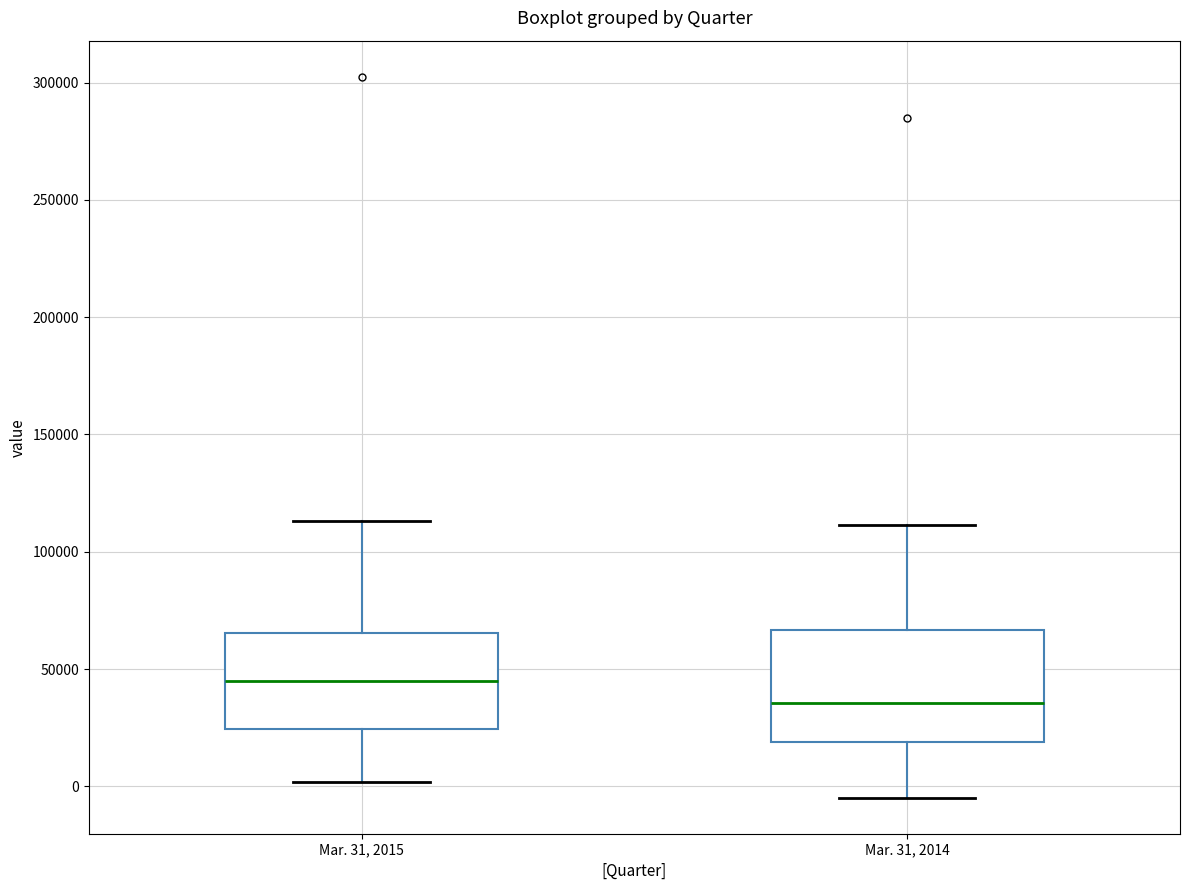

Comparing the boxes themselves (not the whiskers), which one is the tallest?

Mar. 31, 2014